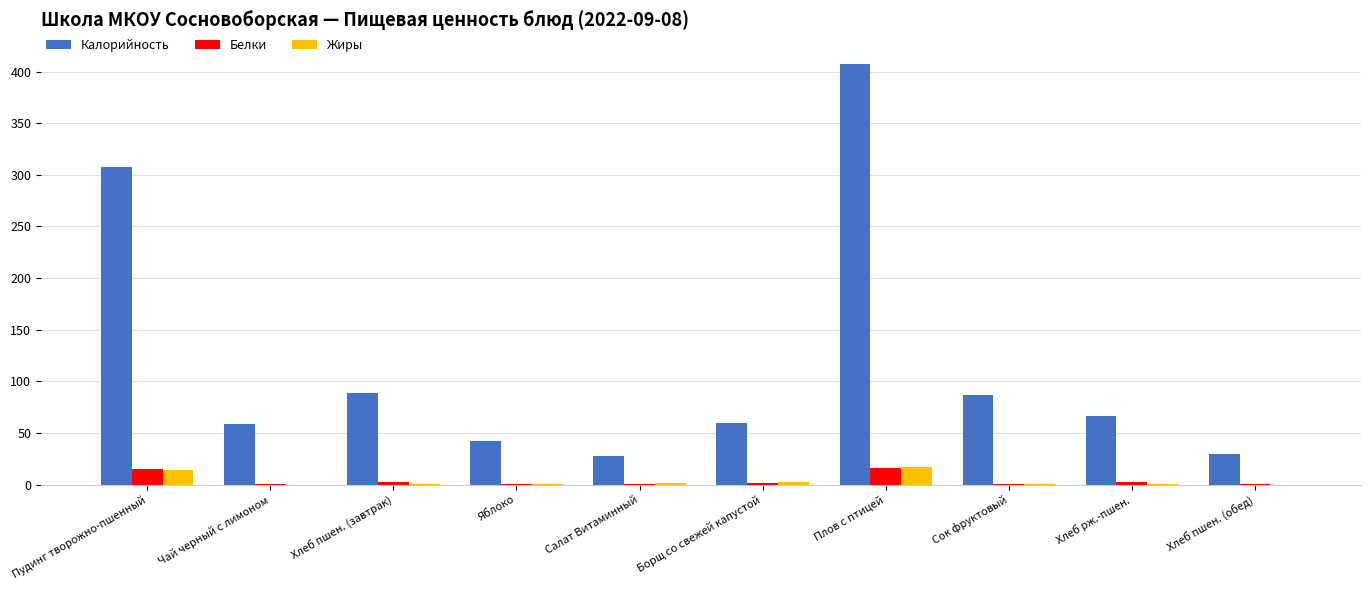

Is it true that Калорийность equals 66.2 at Хлеб рж.-пшен.?

True